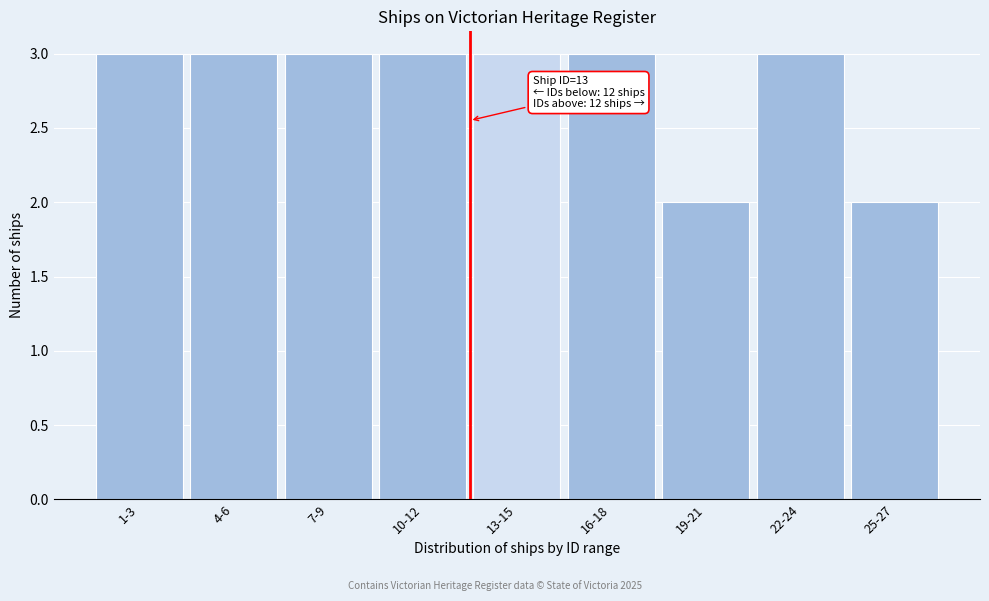

Reading right to left, extract all data points from this chart.

25-27=2	22-24=3	19-21=2	16-18=3	13-15=3	10-12=3	7-9=3	4-6=3	1-3=3